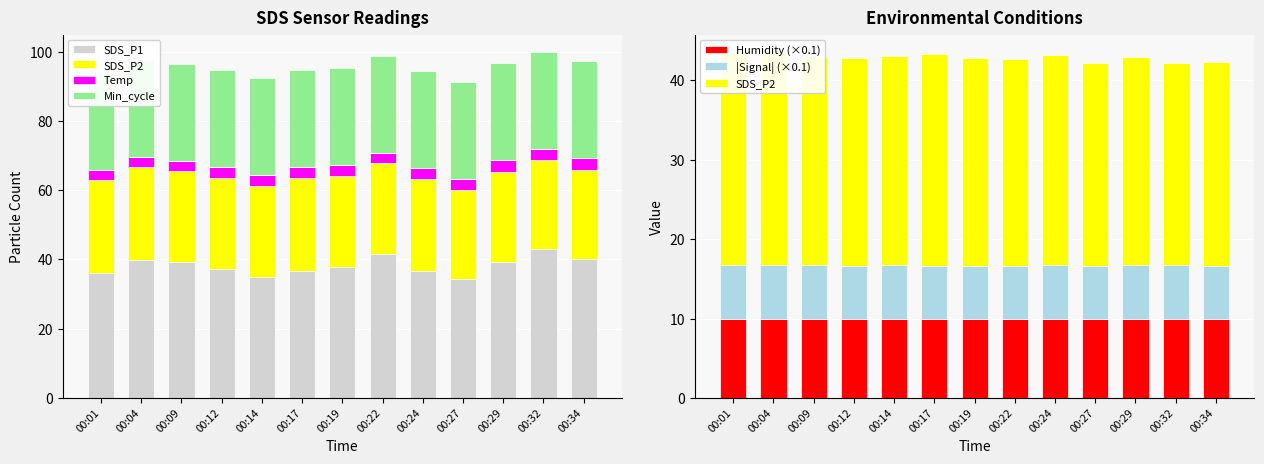

Which category has the lowest value across all series?

00:01